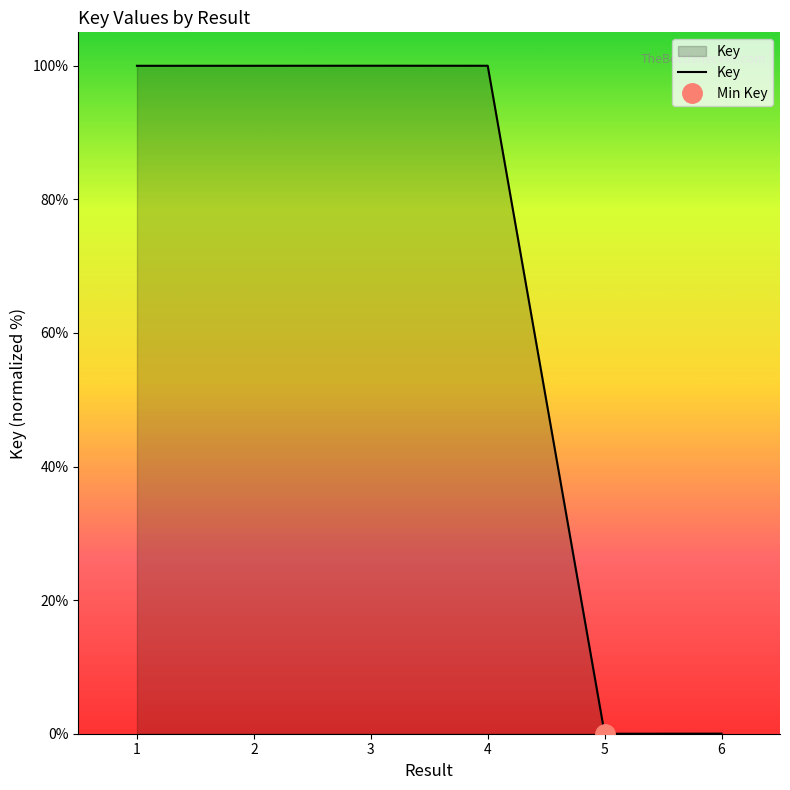

At which category does the data reach its first local valley?

5